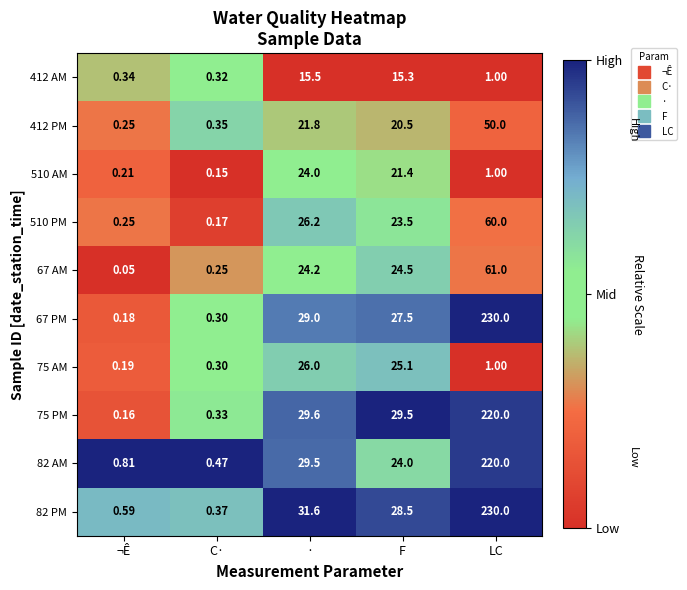

Which category has the lowest value in the 75 AM series?

¬Ê